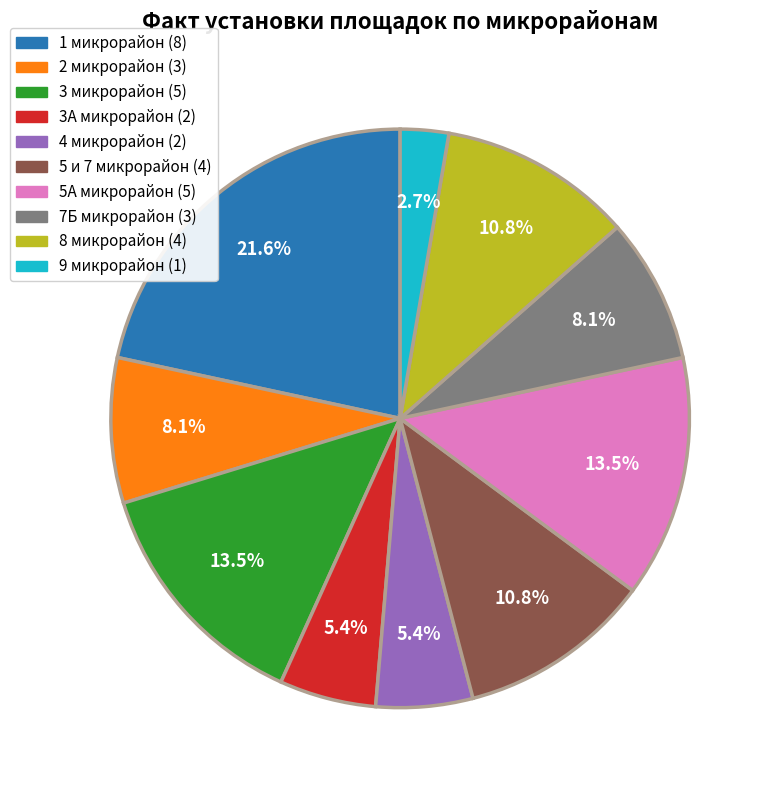

Which category has the biggest portion of the pie?

1 микрорайон (8)